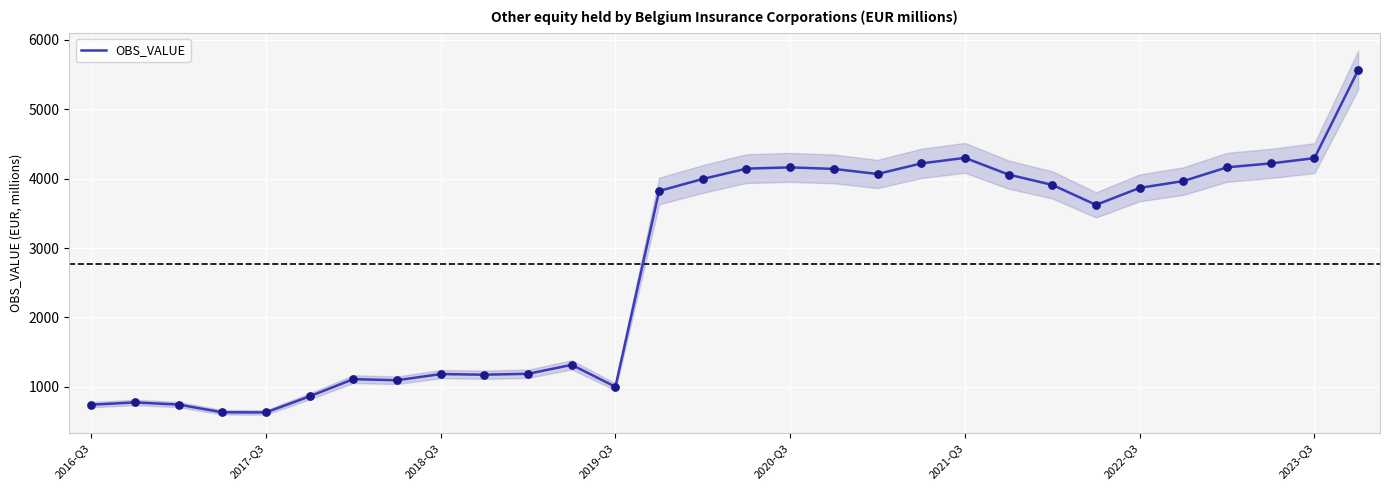

What is the lowest value of the OBS_VALUE series?

633